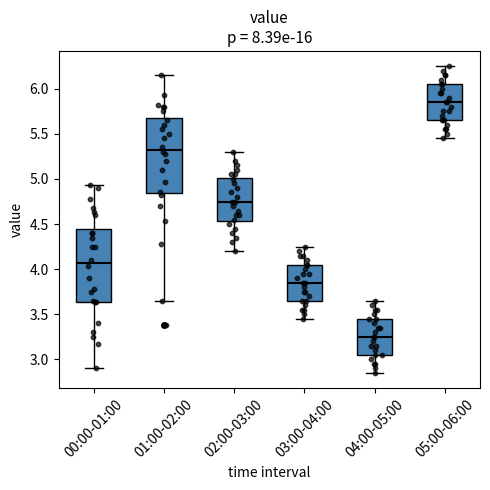

Reading left to right, read every box against the y-axis: the position of its median line, the range the box covers, and the ends of its whiskers. The values are not printed on the chart, so give them approximately, as read against the axis.

00:00-01:00: median 4.05, box 3.65 to 4.45, whiskers 2.90 to 4.95
01:00-02:00: median 5.35, box 4.85 to 5.70, whiskers 3.65 to 6.15
02:00-03:00: median 4.75, box 4.55 to 5.00, whiskers 4.20 to 5.30
03:00-04:00: median 3.85, box 3.65 to 4.05, whiskers 3.45 to 4.25
04:00-05:00: median 3.25, box 3.05 to 3.45, whiskers 2.85 to 3.65
05:00-06:00: median 5.85, box 5.65 to 6.05, whiskers 5.45 to 6.25